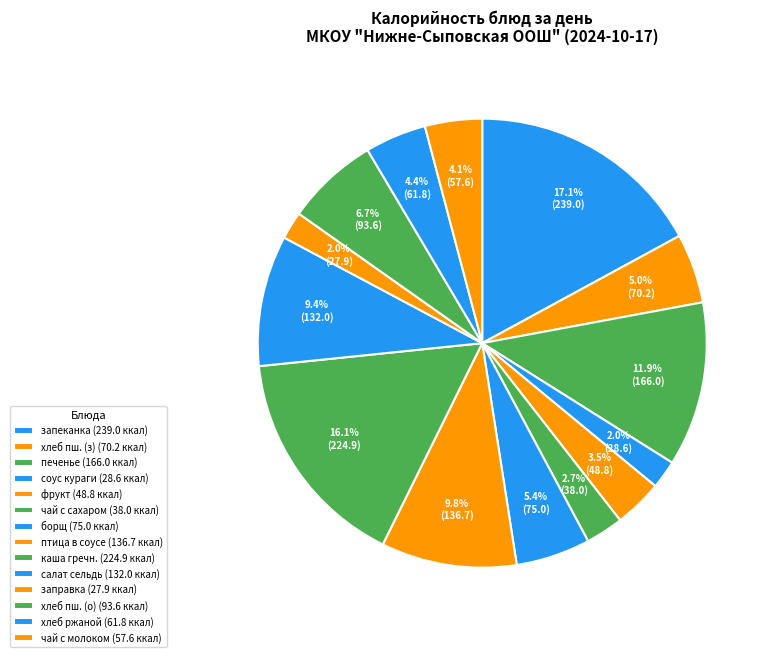

To the nearest percent, what is the difference between the largest and smallest slice percentages?

15%